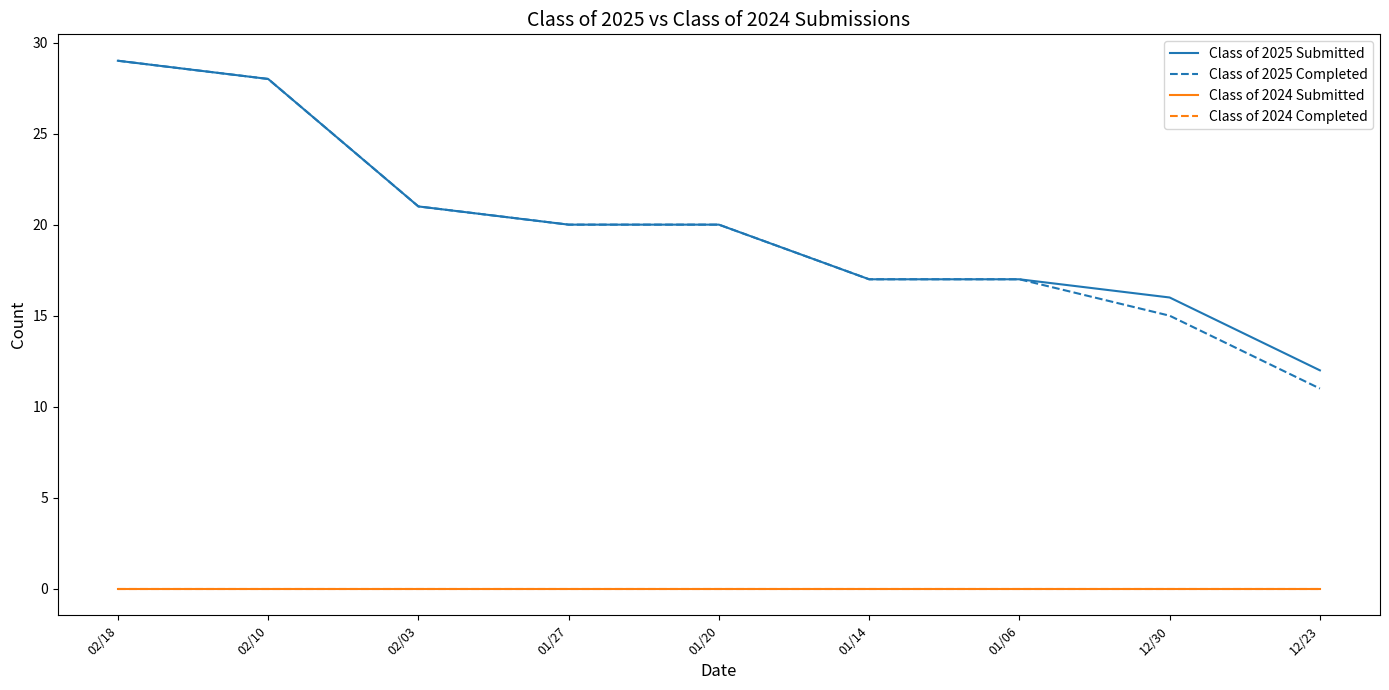

True or false: Class of 2025 Submitted has more than 2 interior local peaks.

False